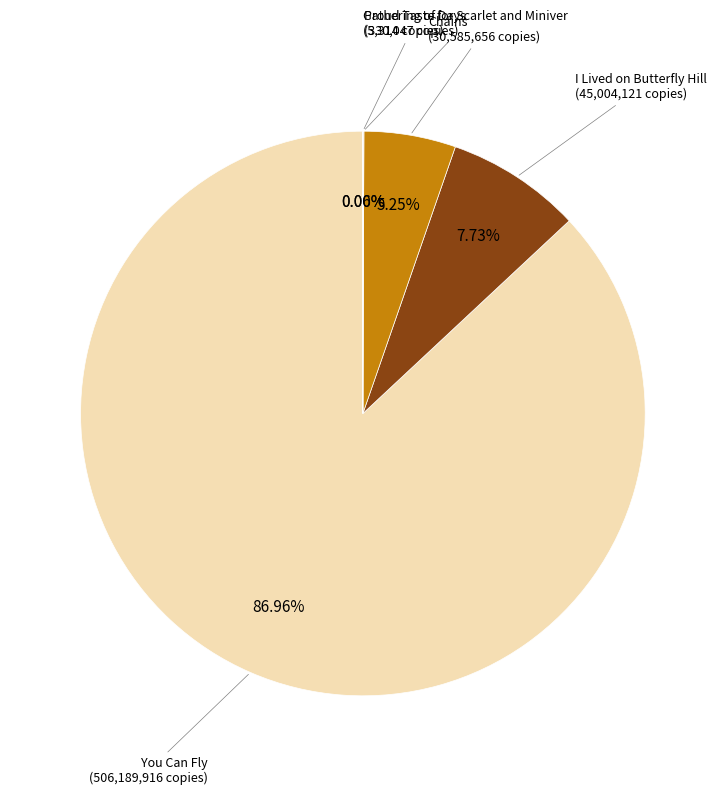

Is there any slice that represents more than half of the pie?

Yes